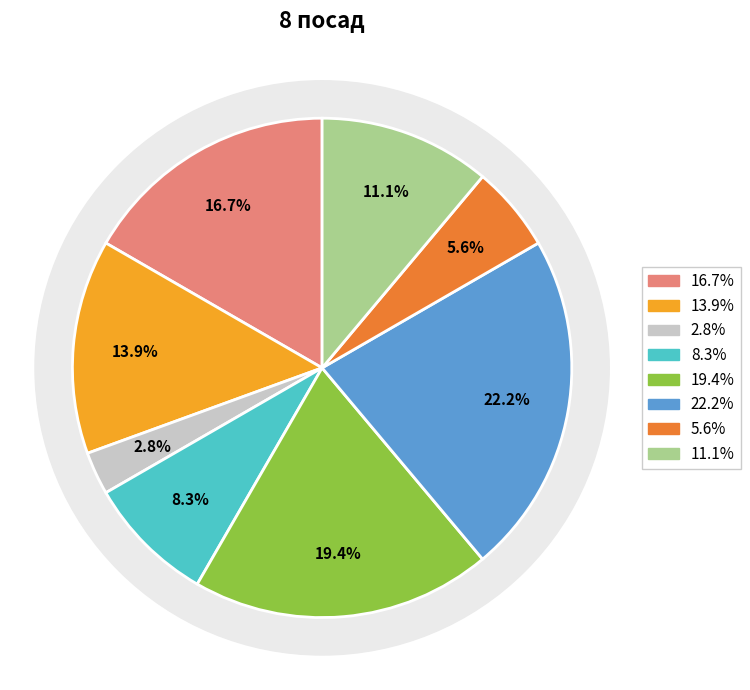

Is it true that Завідувач філією is 15% of the pie?

False